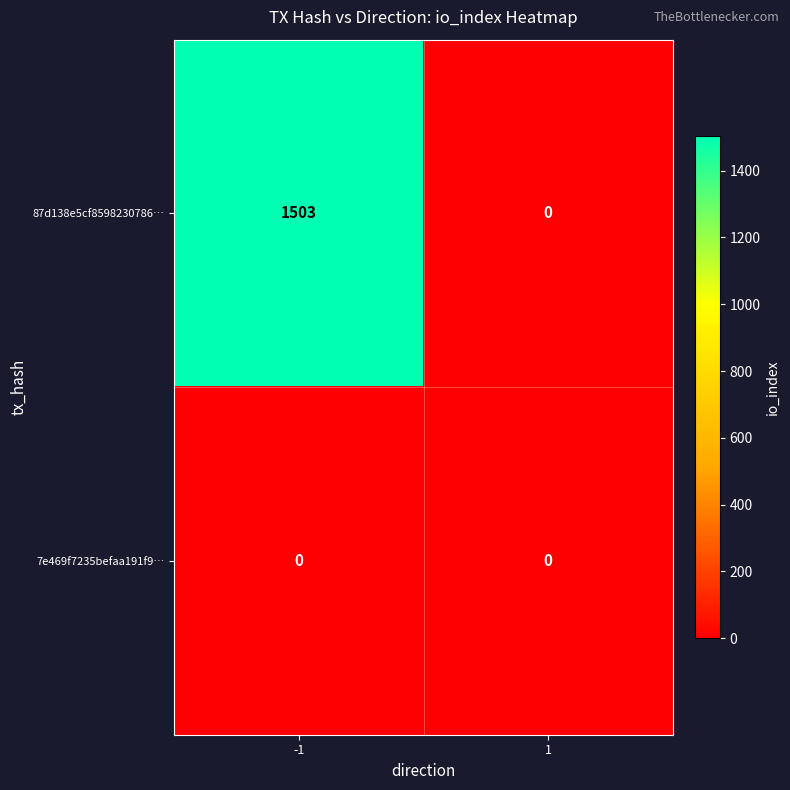

At how many categories does at least one series exceed 627?

1